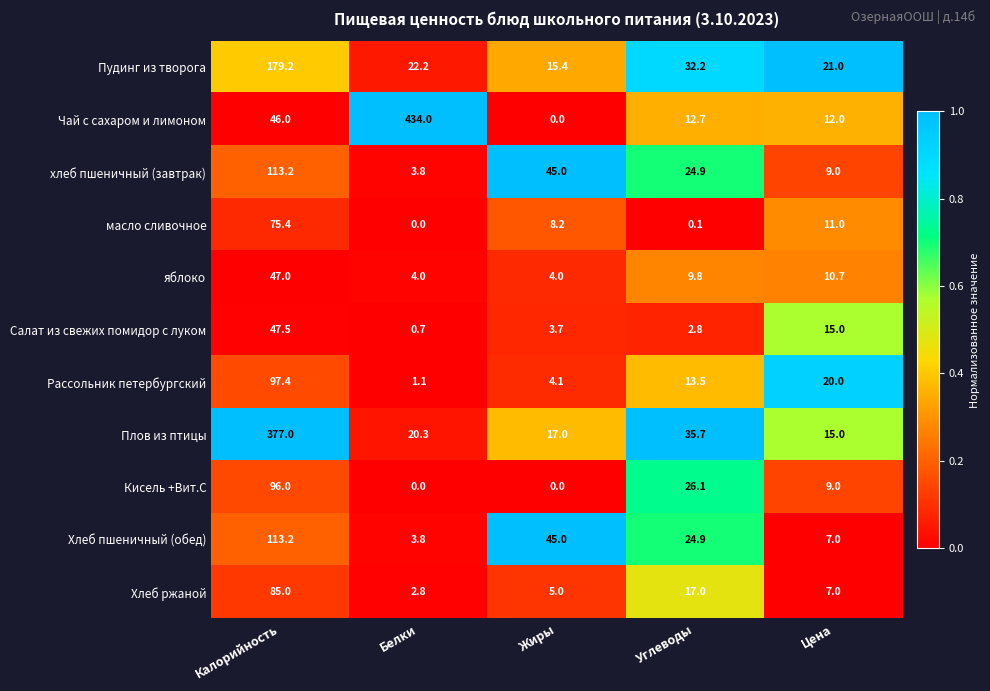

The Салат из свежих помидор с луком series shows 1.1 at Углеводы. True or false?

False